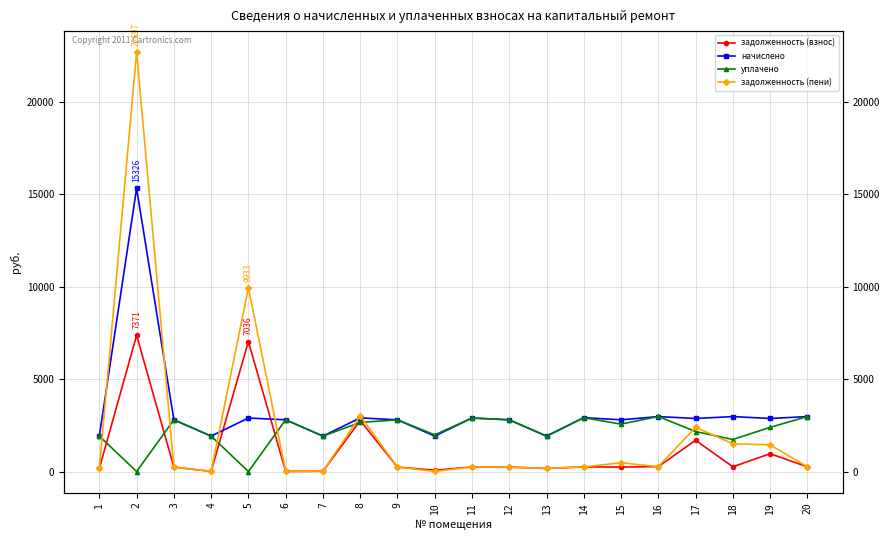

How many values in the задолженность (взнос) series are below 250?

10